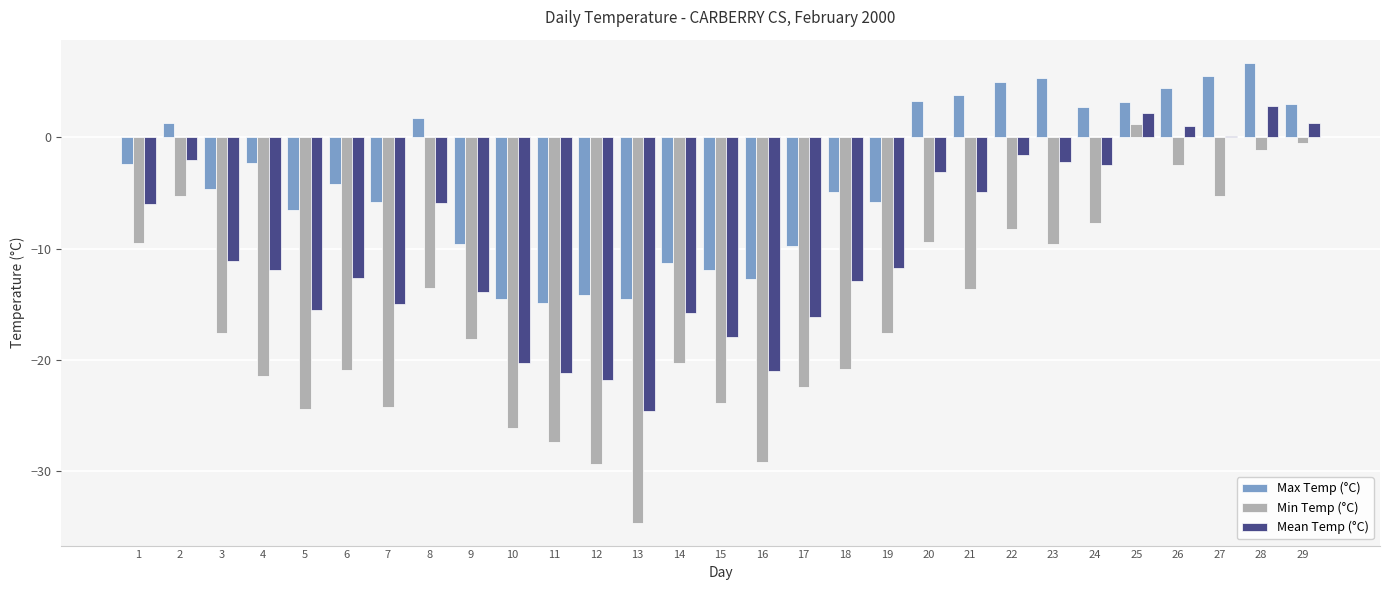

At which label does Max Temp (°C) reach its peak?

28